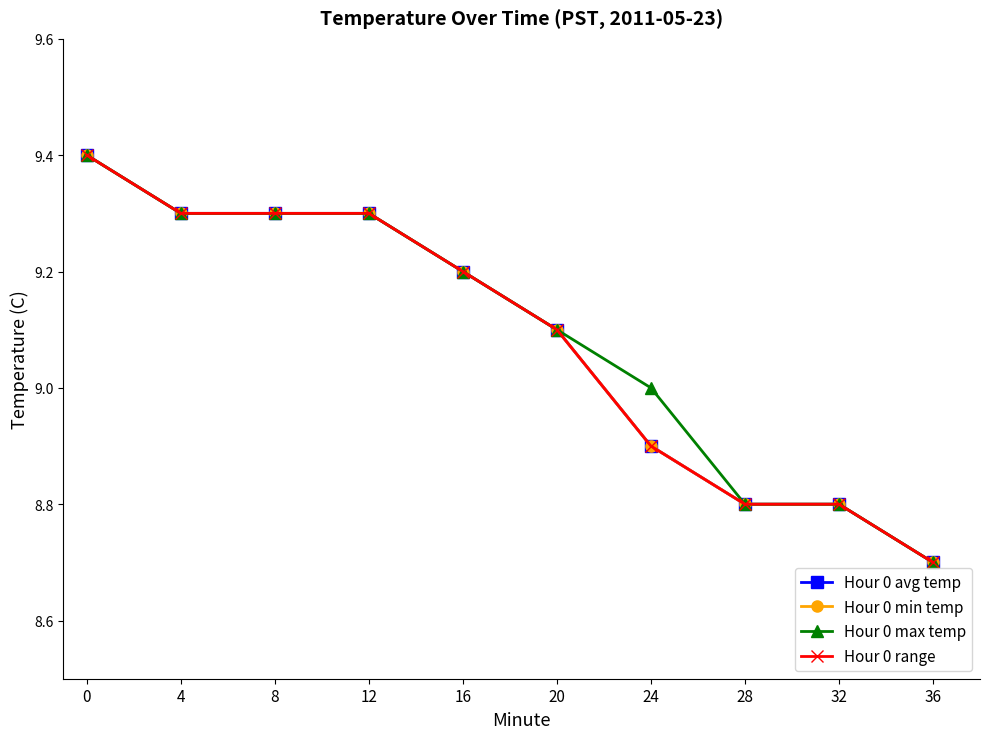

Is this an area chart (filled region under the line)?

No